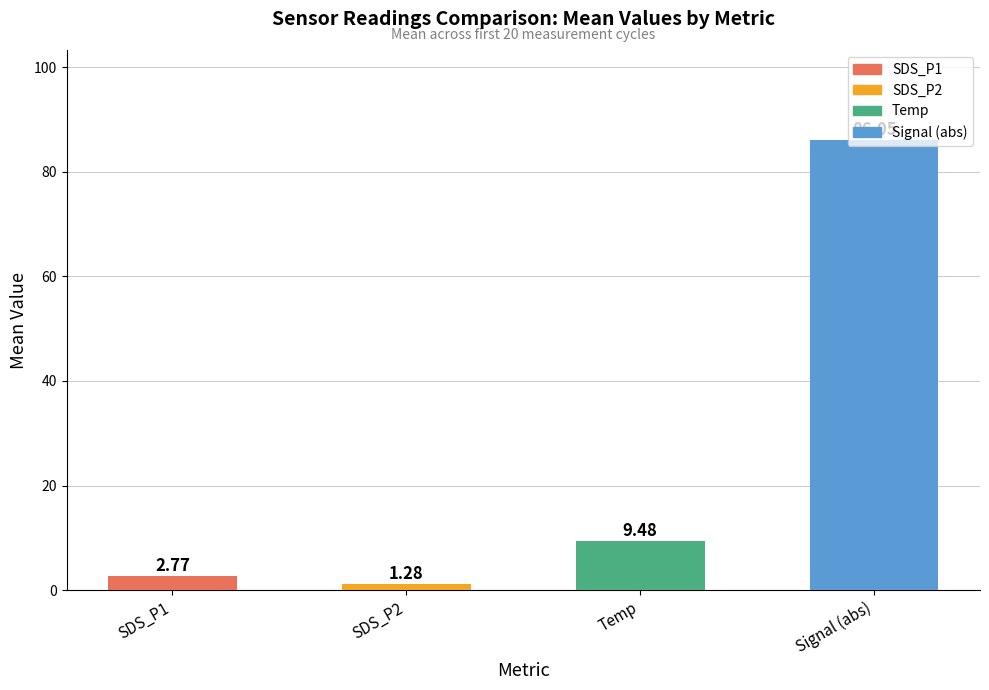

How many values in the SDS_P1 series exceed 2?

16